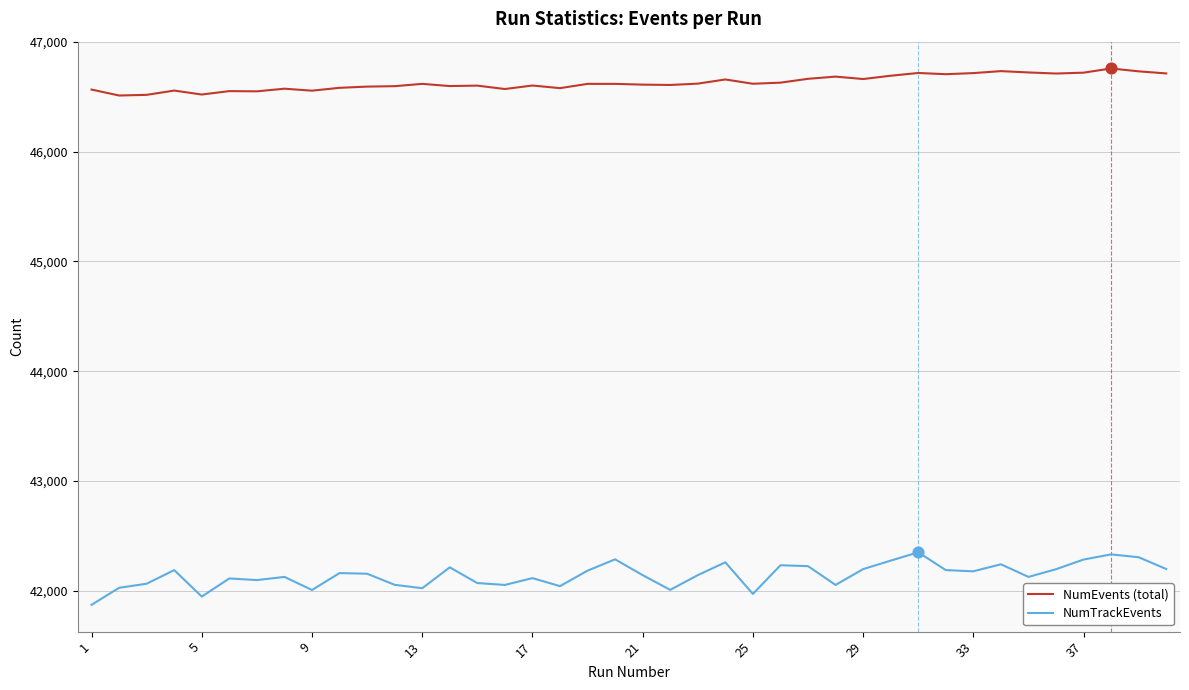

What are all the series names shown in the legend?

NumEvents (total), NumTrackEvents